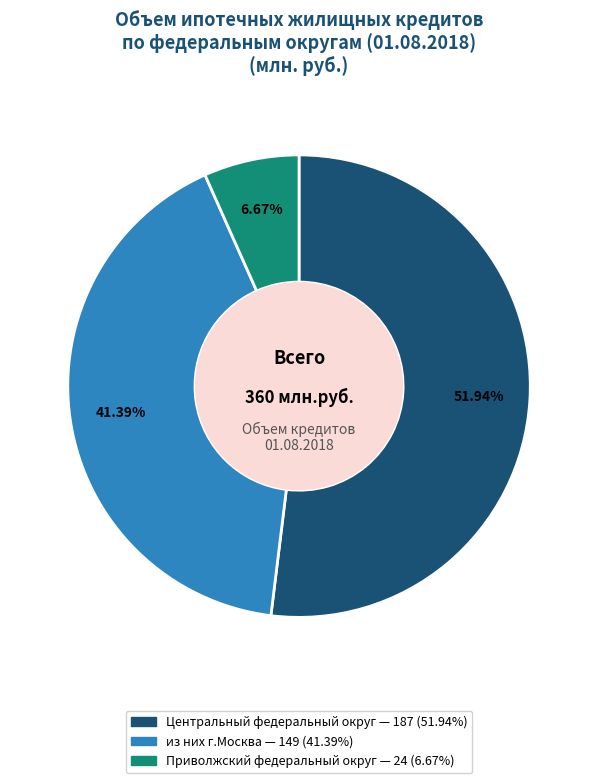

Is there a majority slice in this chart?

Yes